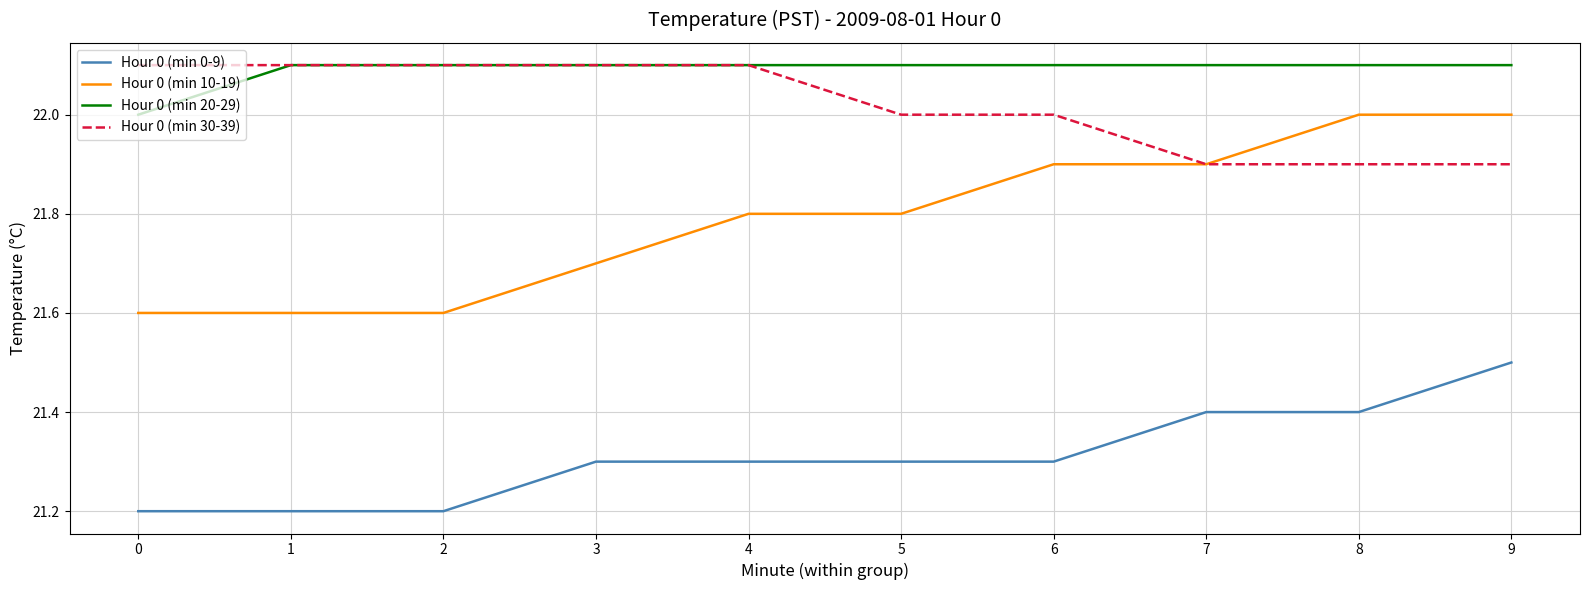

True or false: Hour 0 (min 30-39) and Hour 0 (min 0-9) intersect in this chart.

False